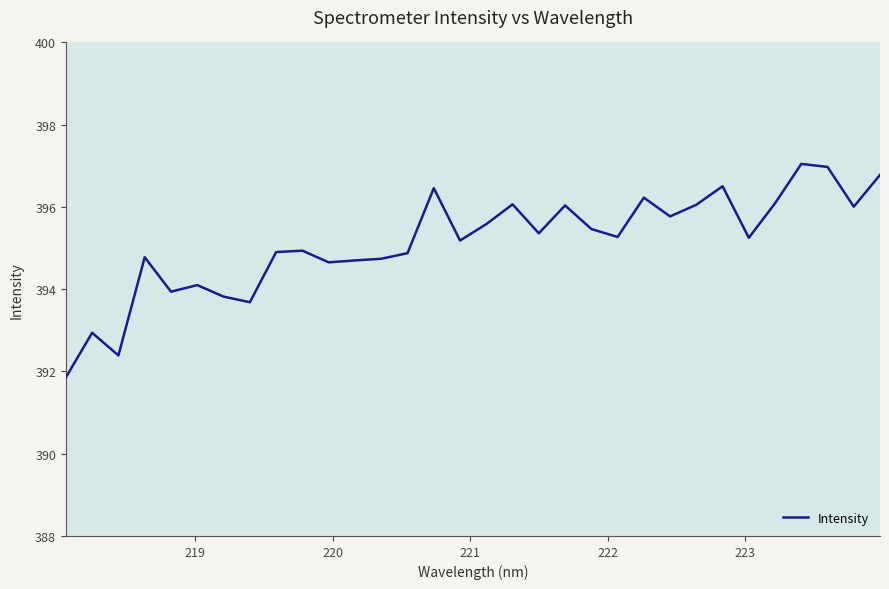

What is the difference between the maximum and minimum values?

5.2